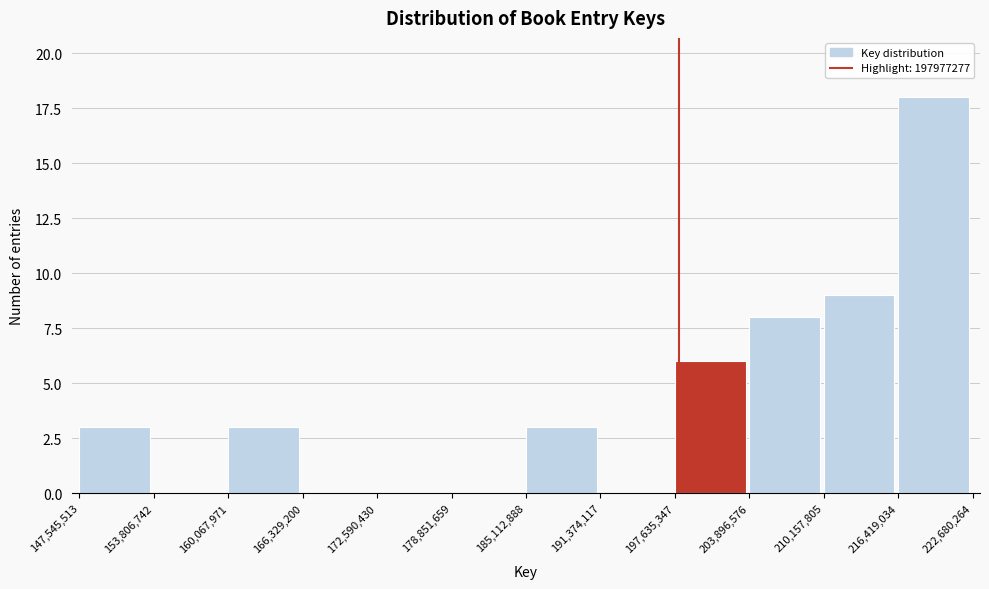

Reading left to right, transcribe this chart: for each bar, give the range it covers on the x-axis and its height. The values are not printed on the chart, so give them approximately, as read against the axis.

147,545,513 to 153,806,742: 3
153,806,742 to 160,067,971: 0
160,067,971 to 166,329,200: 3
166,329,200 to 172,590,430: 0
172,590,430 to 178,851,659: 0
178,851,659 to 185,112,888: 0
185,112,888 to 191,374,117: 3
191,374,117 to 197,635,347: 0
197,635,347 to 203,896,576: 6
203,896,576 to 210,157,805: 8
210,157,805 to 216,419,034: 9
216,419,034 to 222,680,264: 18